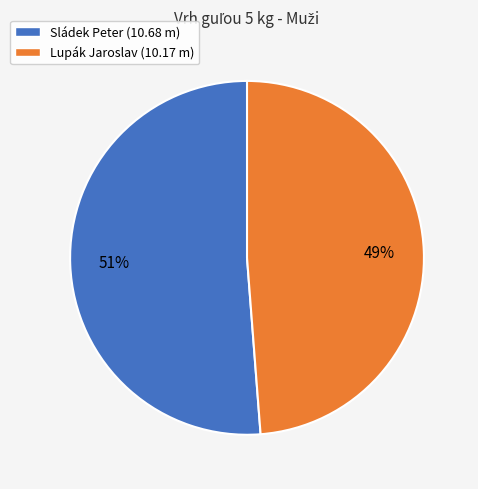

Which category accounts for the majority?

Sládek Peter